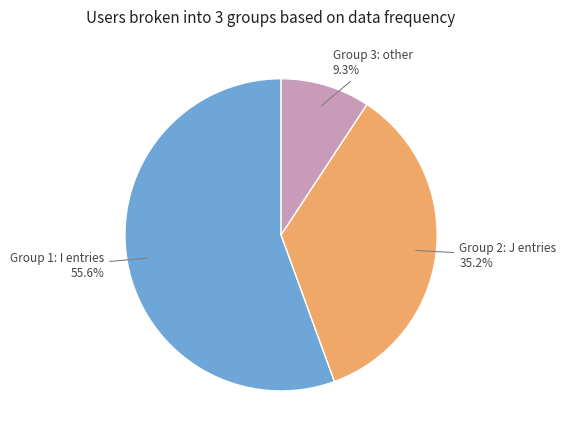

To the nearest percent, what is the average slice percentage?

33%